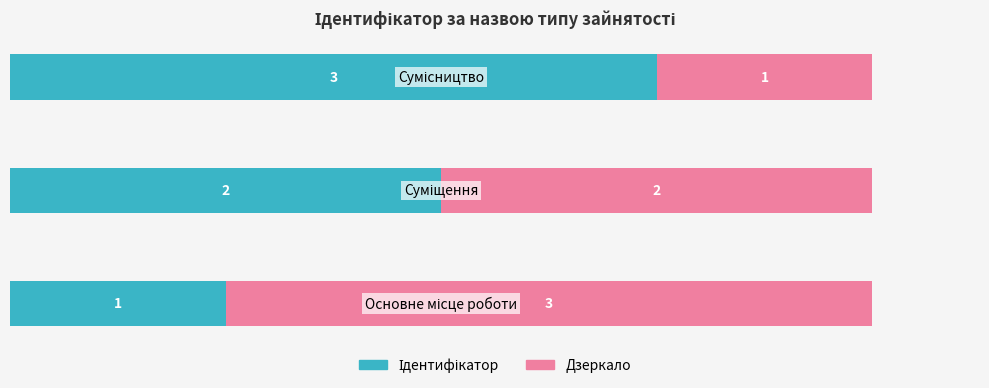

What is the value of the Дзеркало bar at the 3rd from the left?

1